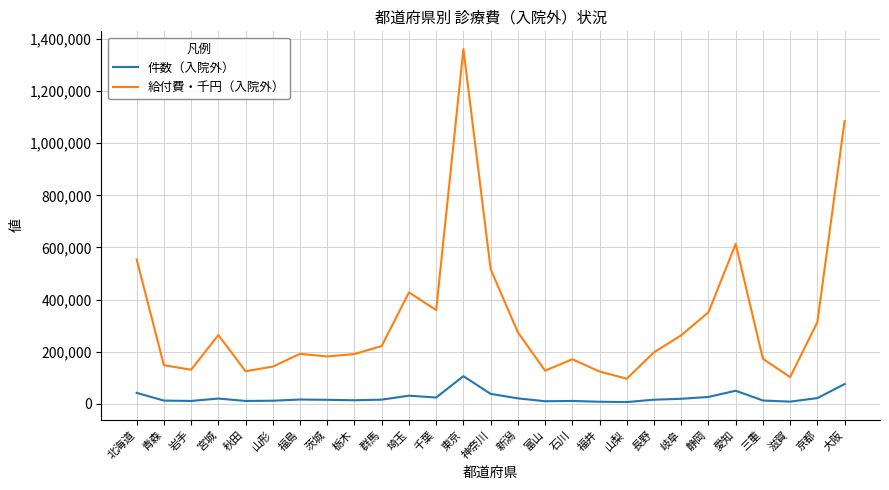

What is the difference between the maximum and minimum values in the 件数（入院外） series?

99286.0